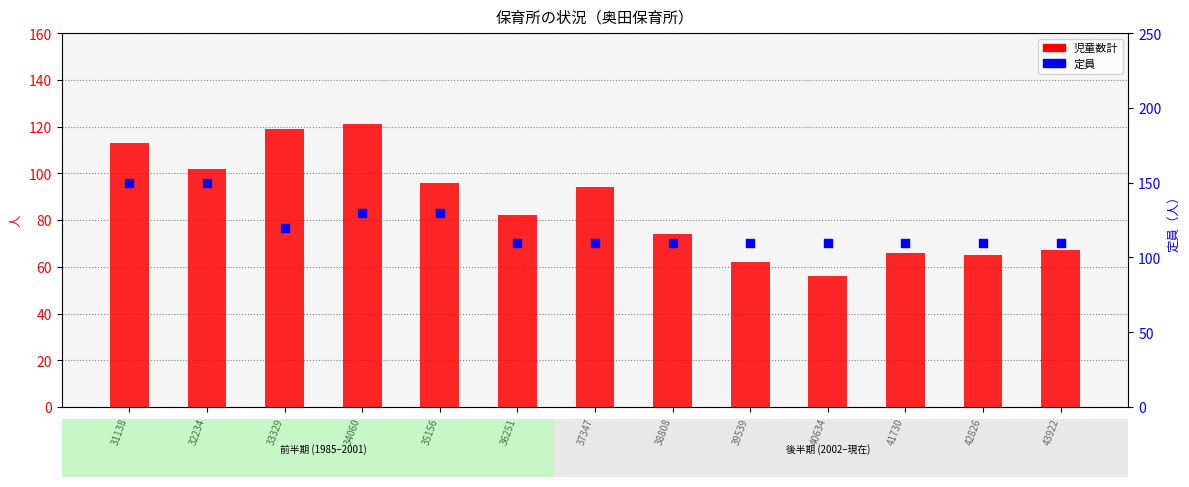

Is the value of 児童数計 at 38808 greater than the value of 定員 at 31138?

No